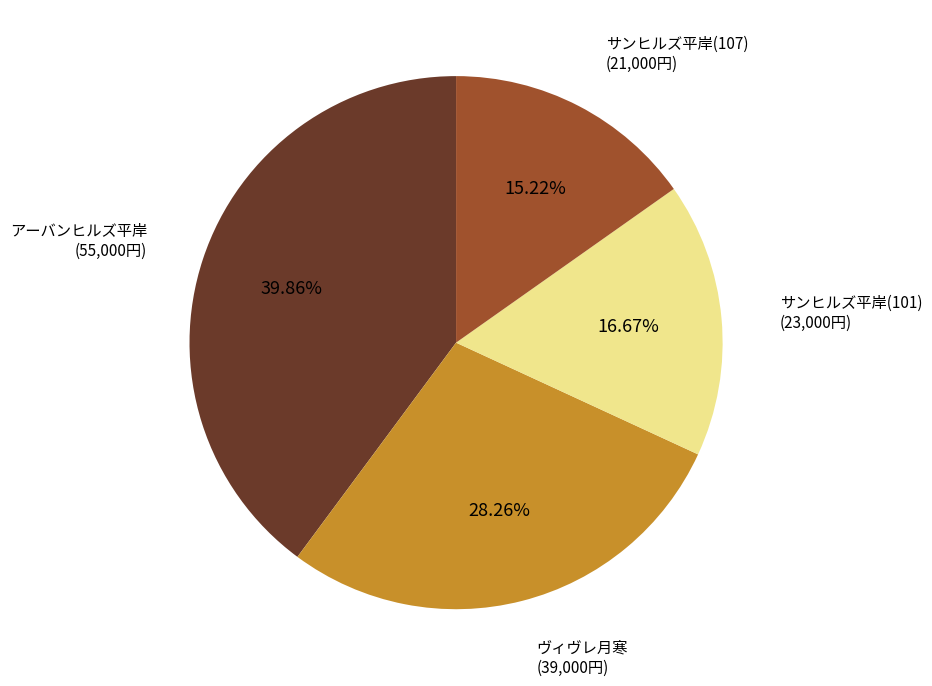

Approximately how many times larger is the value at サンヒルズ平岸(101) compared to ヴィヴレ月寒?

0.6